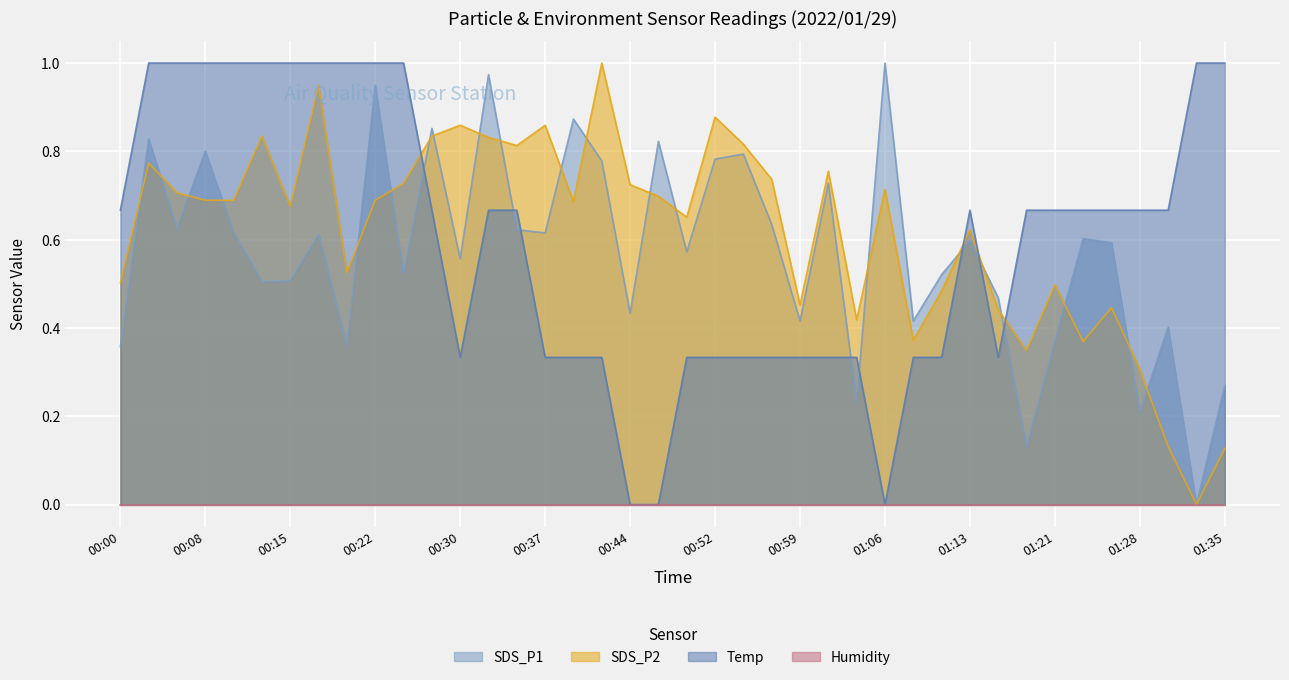

What is the value of the SDS_P2 point at the 16th from the left?

0.9